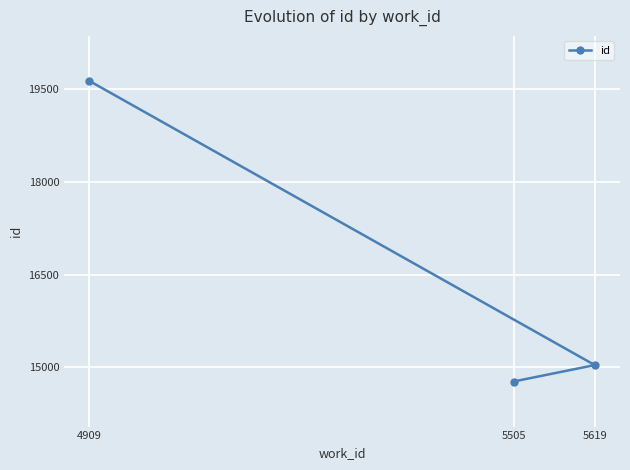

What is the approximate value at 4909?

19635